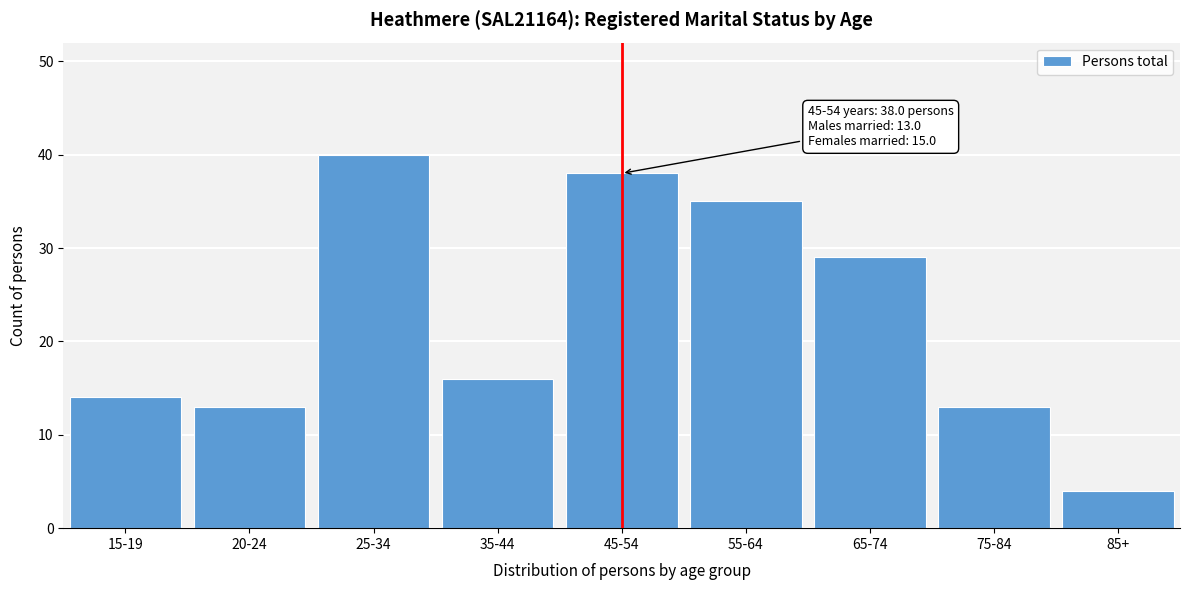

Reading left to right, transcribe all the data shown in this chart.

14	13	40	16	38	35	29	13	4